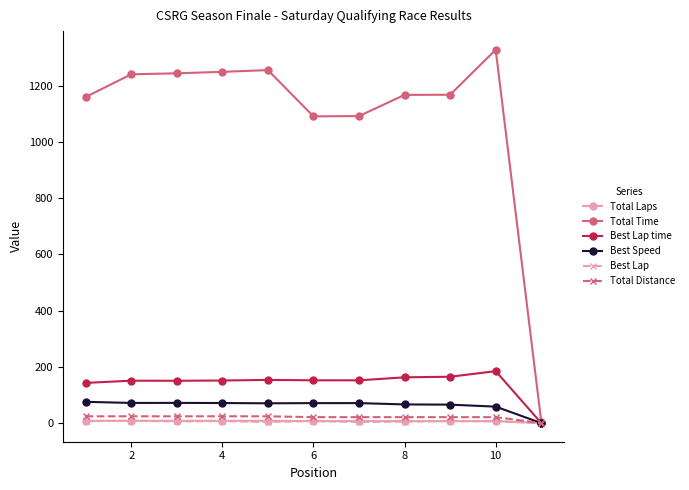

What is the sum of all Total Time values?

12008.5